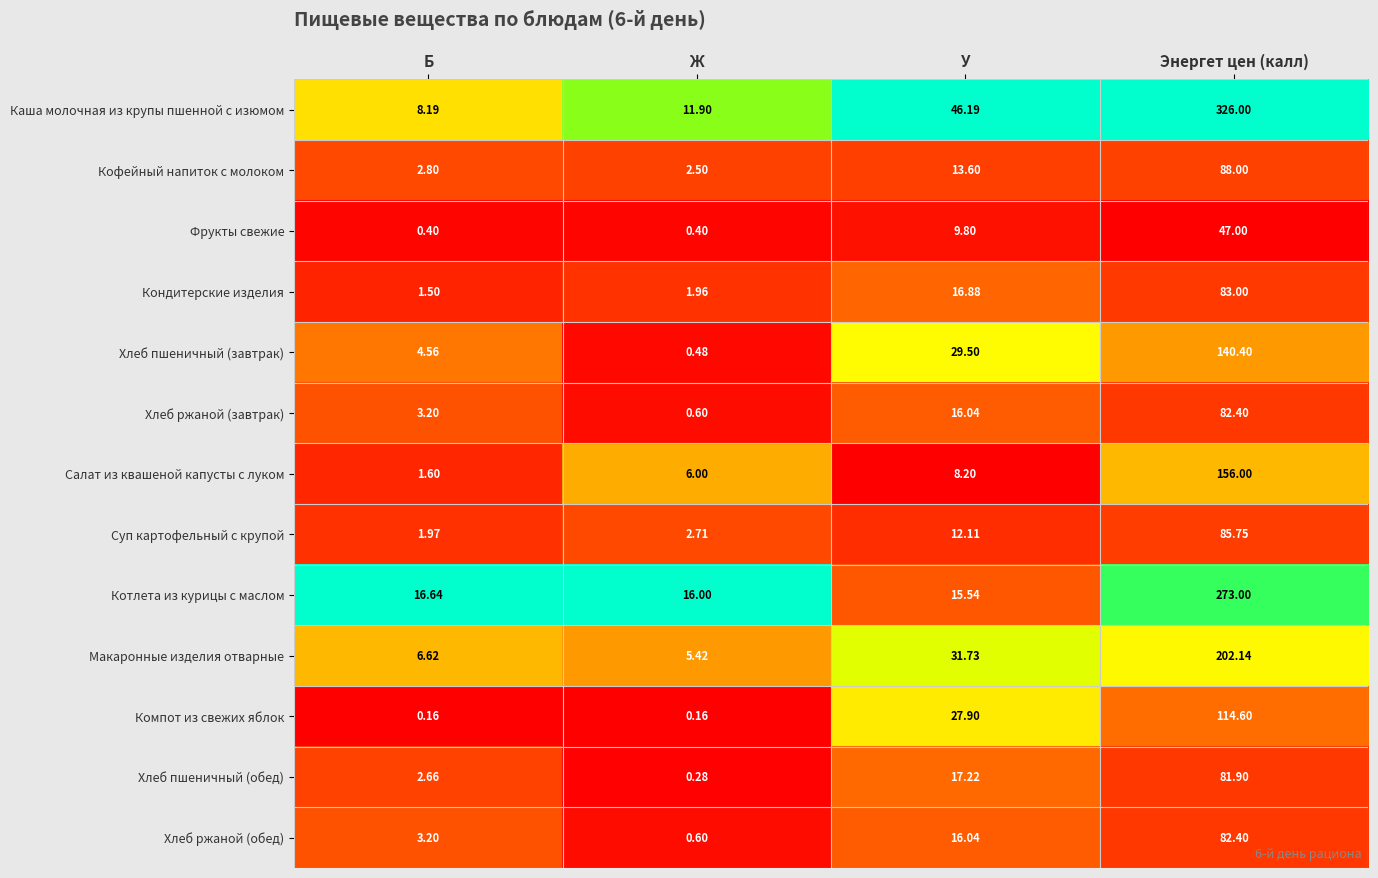

At which label does Каша молочная из крупы пшенной с изюмом first exceed 46?

У